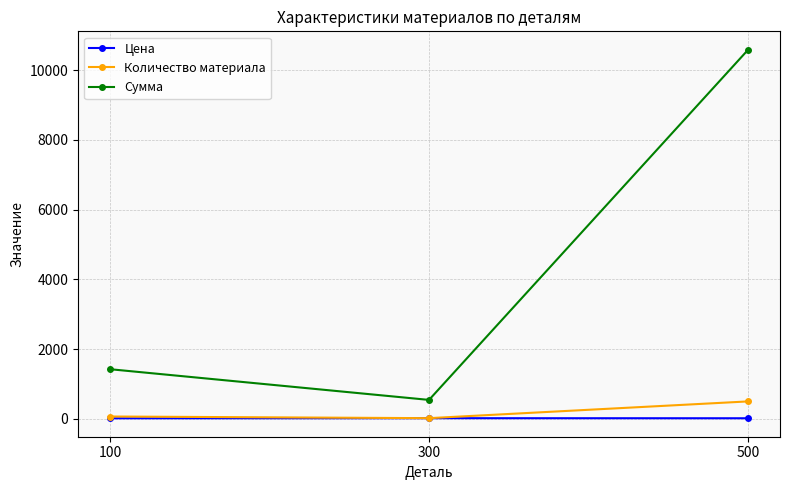

Is it true that Количество материала equals 504.1 at 500?

True